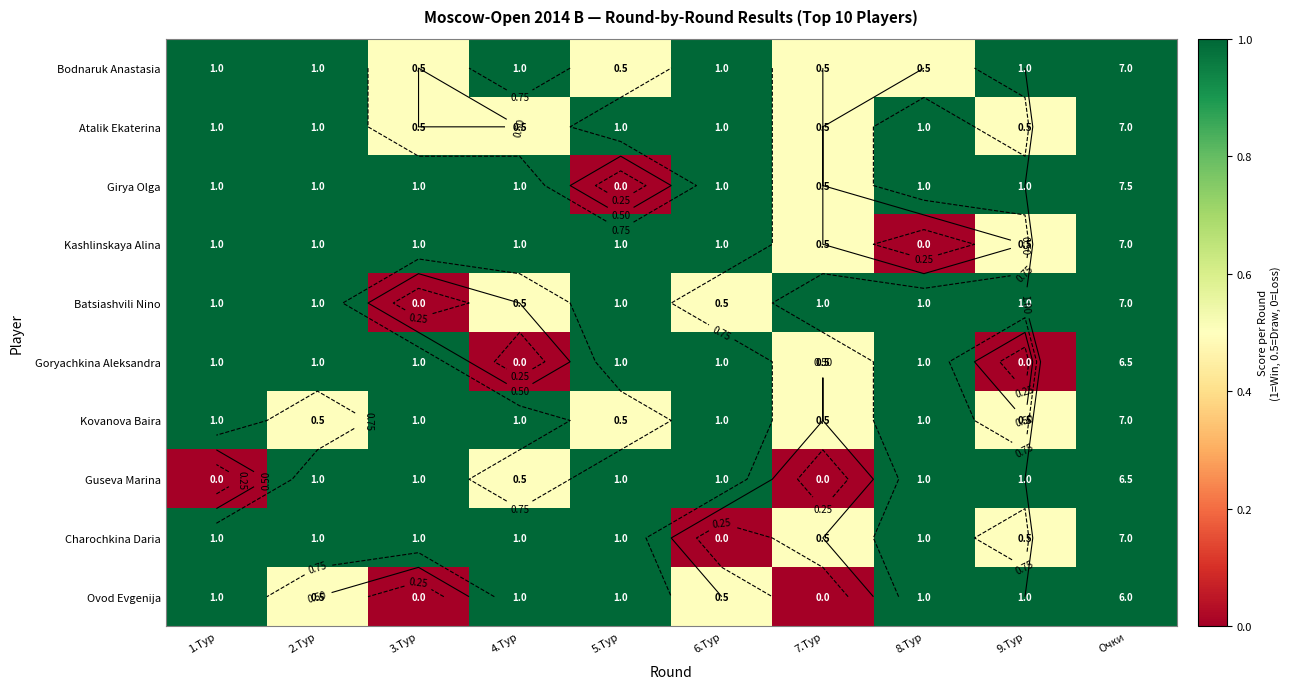

Rank the series by their maximum value, from highest to lowest.

Girya Olga, Bodnaruk Anastasia, Atalik Ekaterina, Kashlinskaya Alina, Batsiashvili Nino, Kovanova Baira, Charochkina Daria, Goryachkina Aleksandra, Guseva Marina, Ovod Evgenija